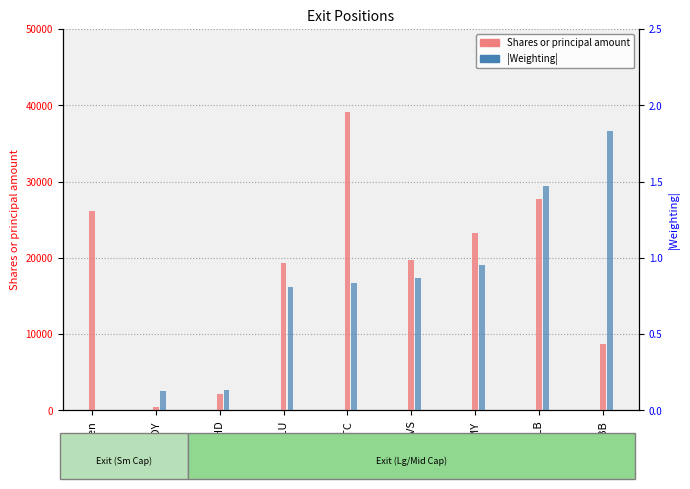

Rank the series by their maximum value, from highest to lowest.

Shares or principal amount, Weighting